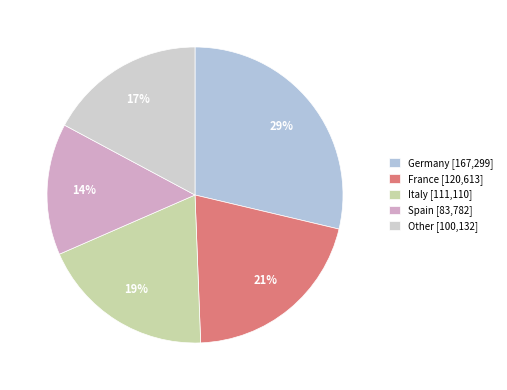

To the nearest percent, what is the average slice percentage?

20%